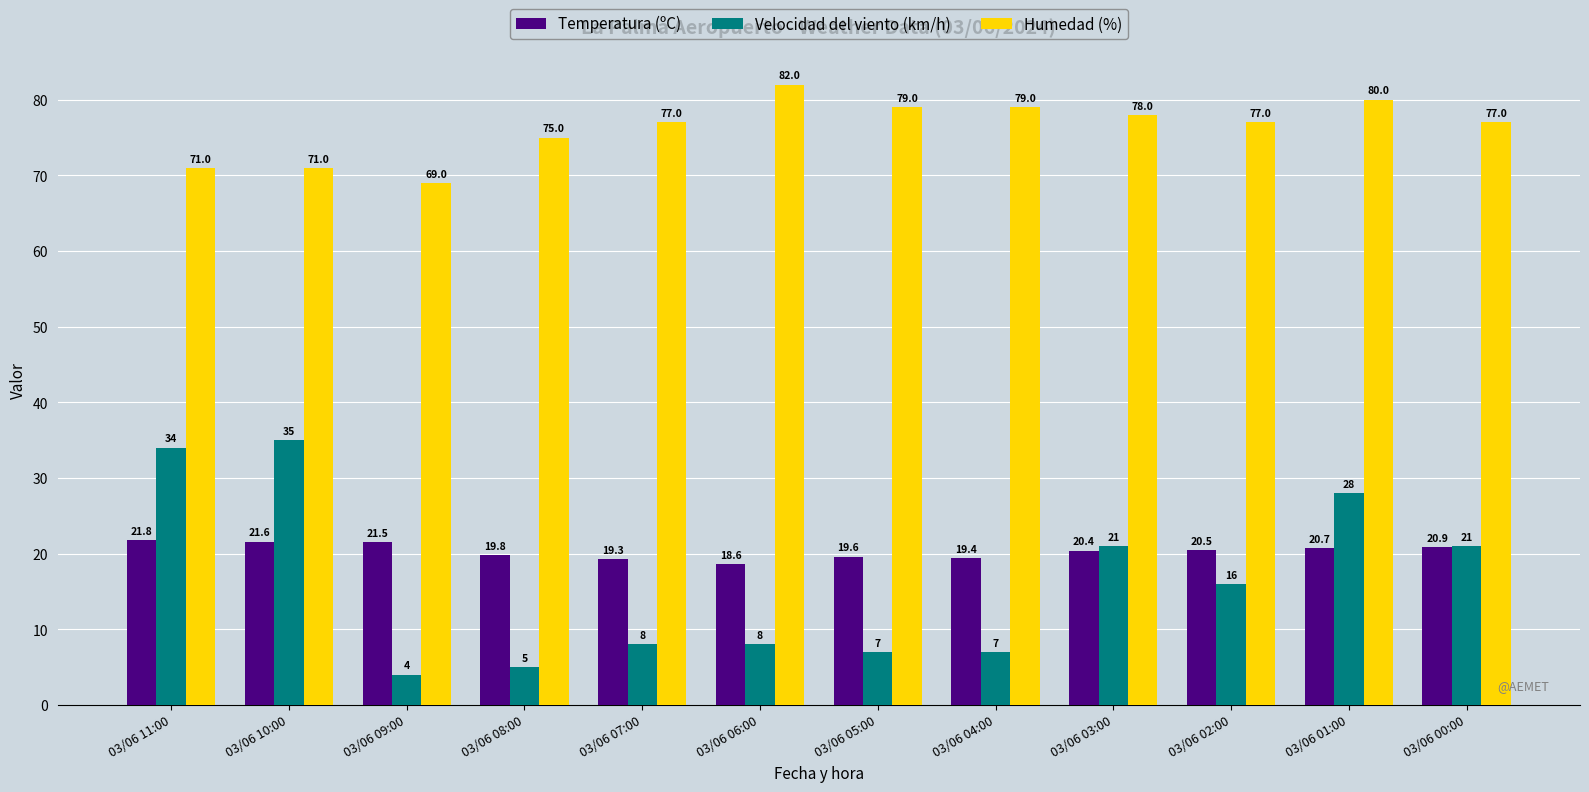

Is the value of Temperatura (ºC) at 03/06 03:00 greater than the value of Velocidad del viento (km/h) at 03/06 05:00?

Yes